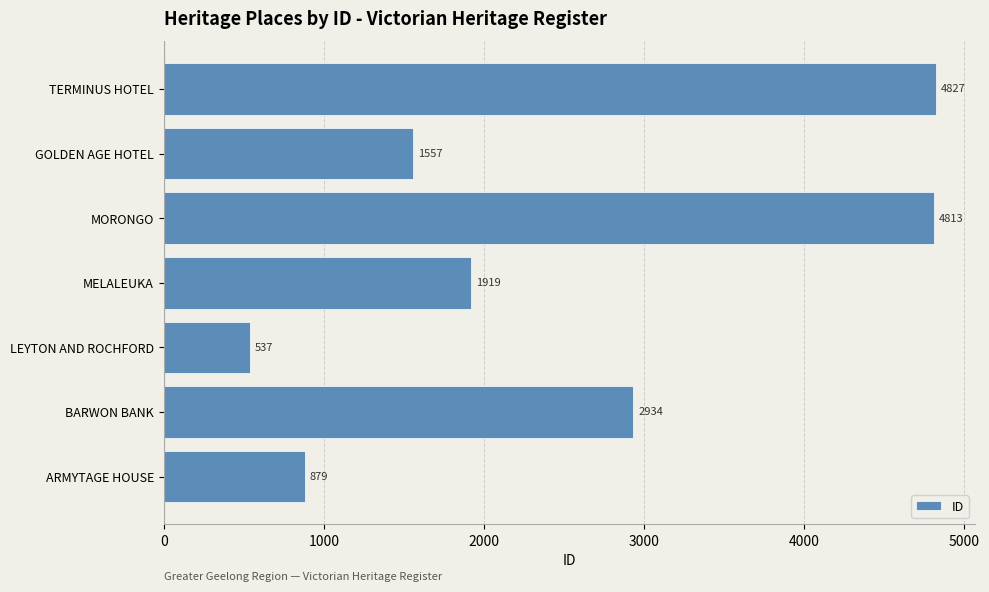

How many series are shown in this chart?

1